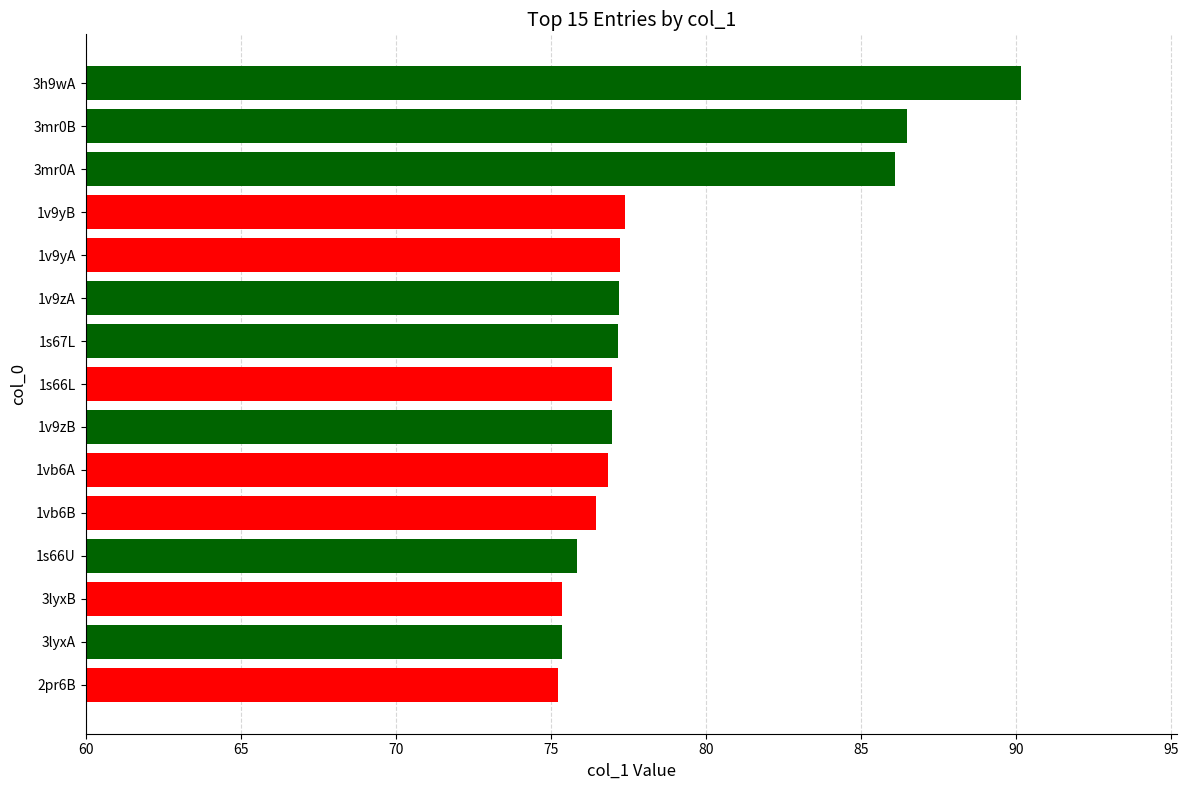

What is the average value?

78.7